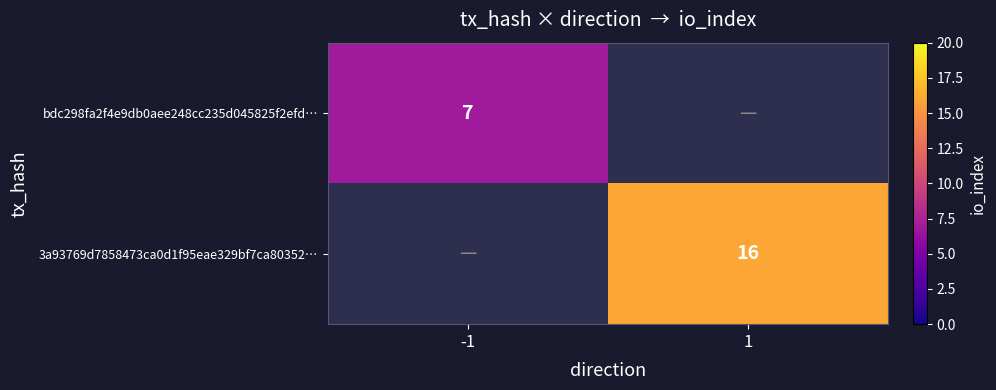

The 3a93769d7858473ca0d1f95eae329bf7ca80352… series shows 16 at 1. True or false?

True